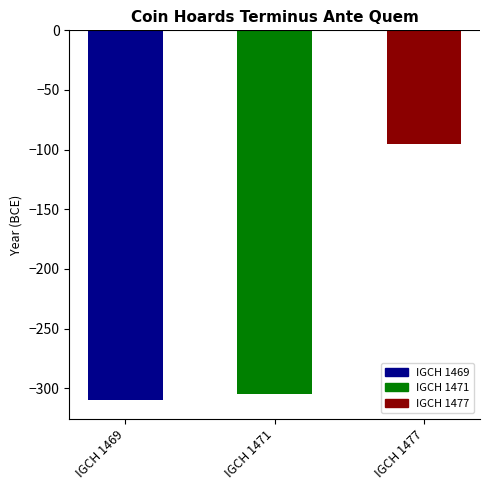

Where does the data first go above -305?

IGCH 1477